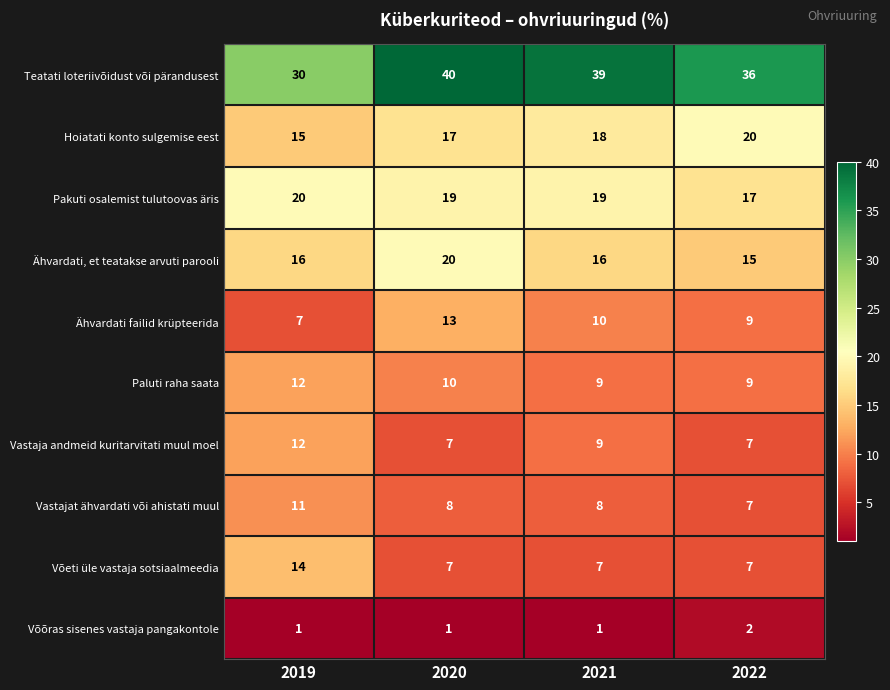

What is the average value of the Pakuti osalemist tulutoovas äris series?

19